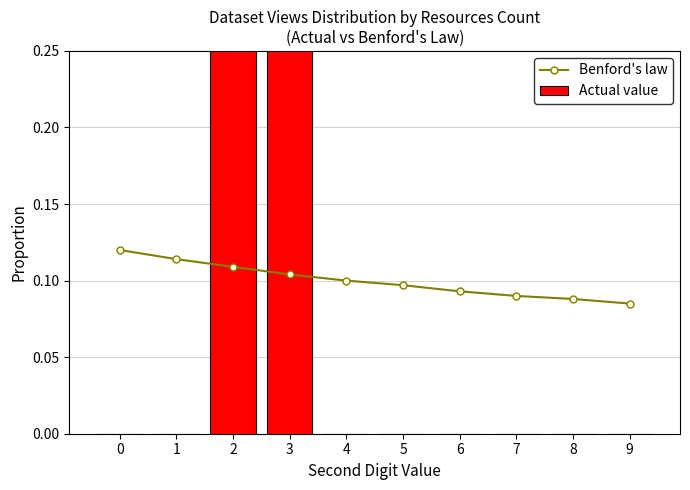

Does the chart contain stacked bars?

No